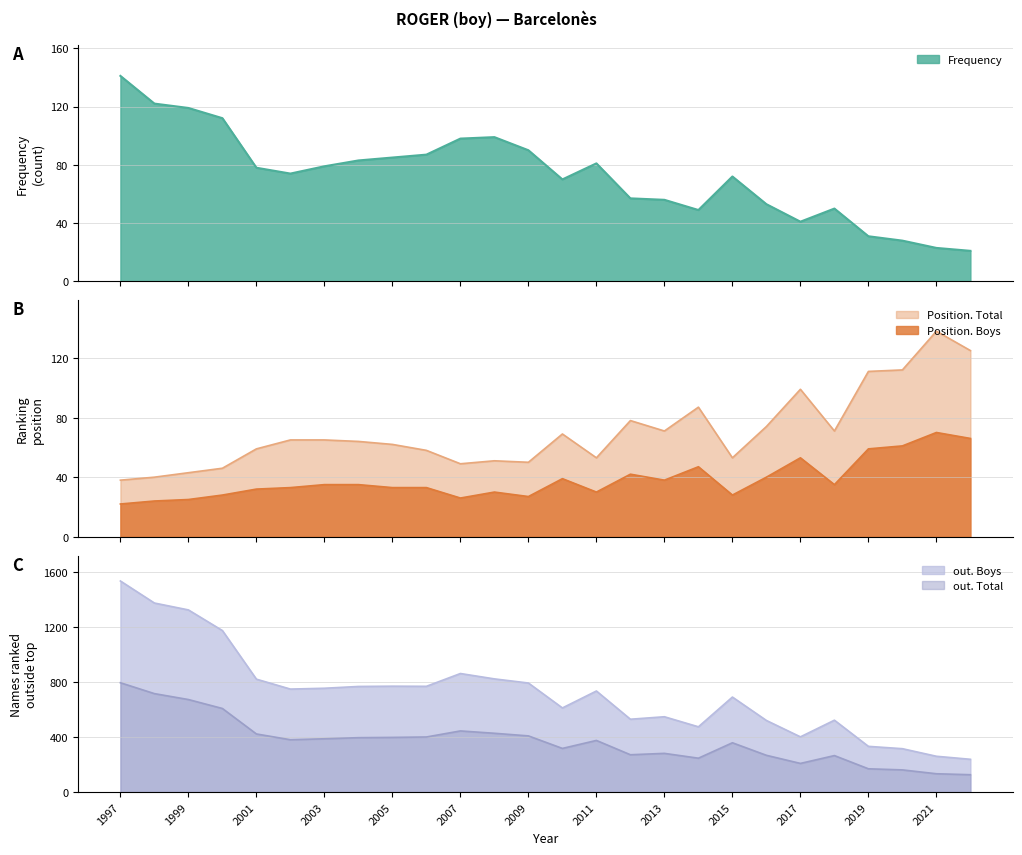

True or false: Position. Boys and out. Boys intersect in this chart.

False